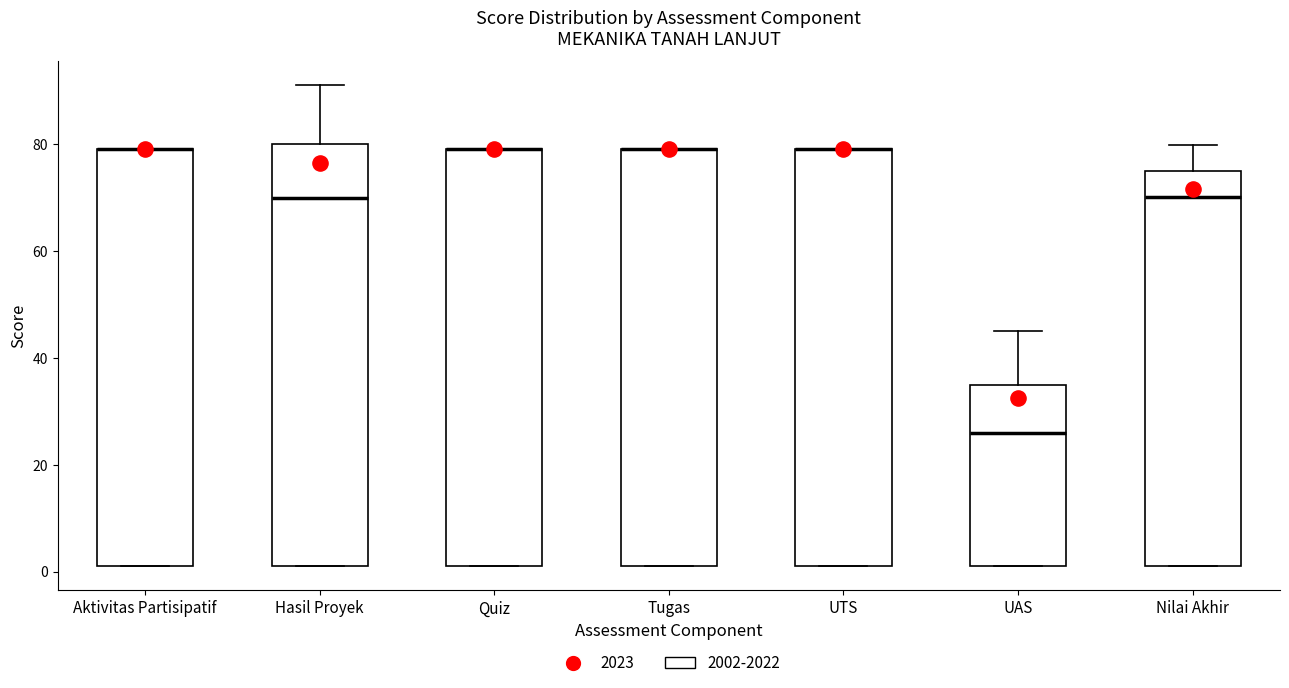

Reading left to right, transcribe this box plot: for each box, give where its median line is, the range the box spans, and where its two whiskers end, as read against the y-axis. The values are not printed on the chart, so give them approximately, as read against the axis.

Aktivitas Partisipatif: median 80 (drawn on the box's upper edge), box 2 to 80, whiskers 2 to 80
Hasil Proyek: median 70, box 2 to 80, whiskers 2 to 92
Quiz: median 80 (drawn on the box's upper edge), box 2 to 80, whiskers 2 to 80
Tugas: median 80 (drawn on the box's upper edge), box 2 to 80, whiskers 2 to 80
UTS: median 80 (drawn on the box's upper edge), box 2 to 80, whiskers 2 to 80
UAS: median 26, box 2 to 36, whiskers 2 to 46
Nilai Akhir: median 70, box 2 to 76, whiskers 2 to 80